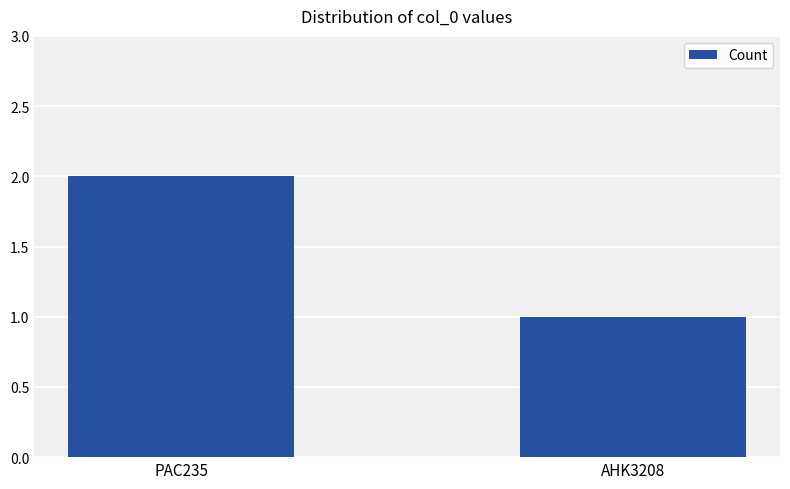

What is the value of the 1st bar from the left?

2